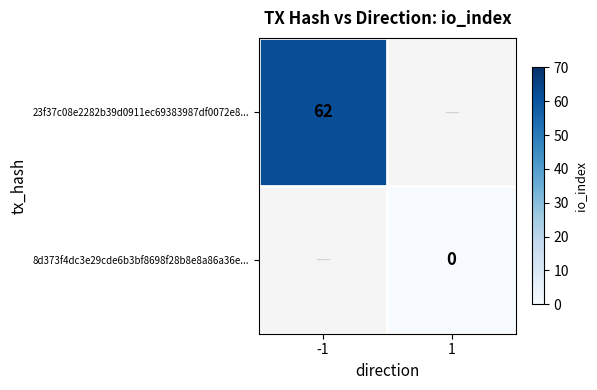

The value of 23f37c08e2282b39d0911ec69383987df0072e8... at -1 is 62. True or false?

True